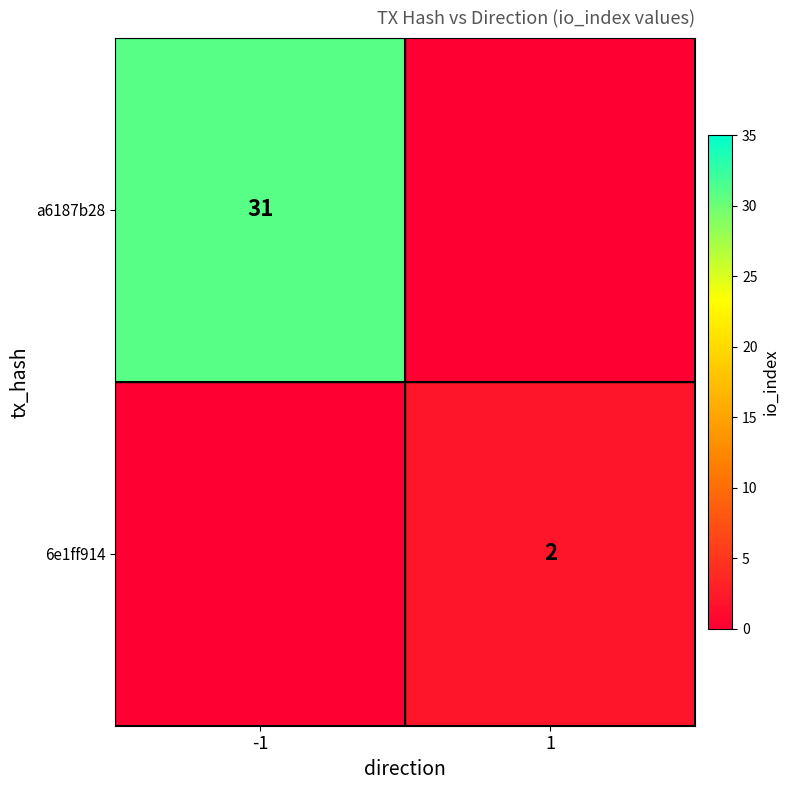

The a6187b28 series shows 31 at -1. True or false?

True